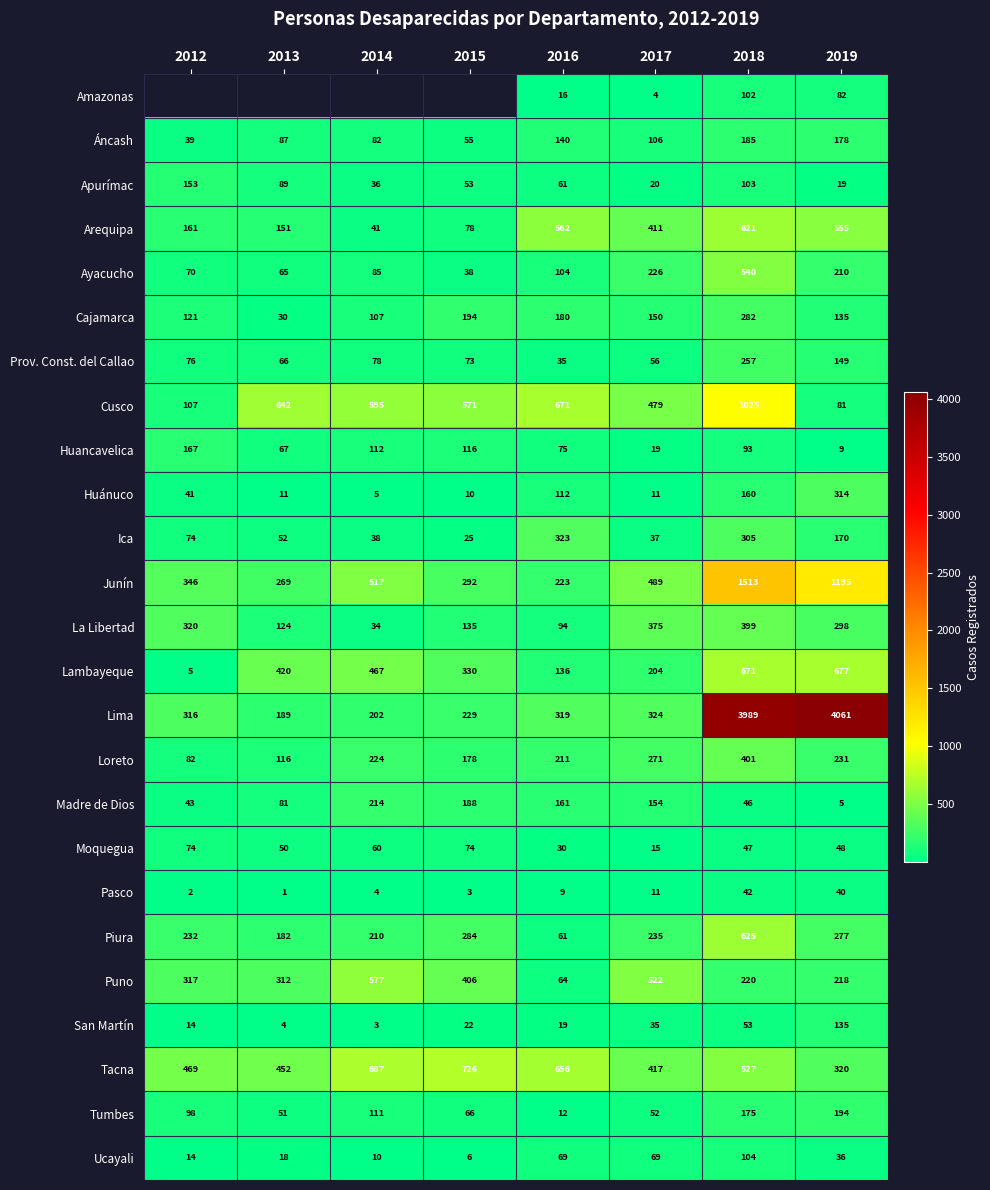

Rank the categories by Prov. Const. del Callao value from lowest to highest.

2016, 2017, 2013, 2015, 2012, 2014, 2019, 2018